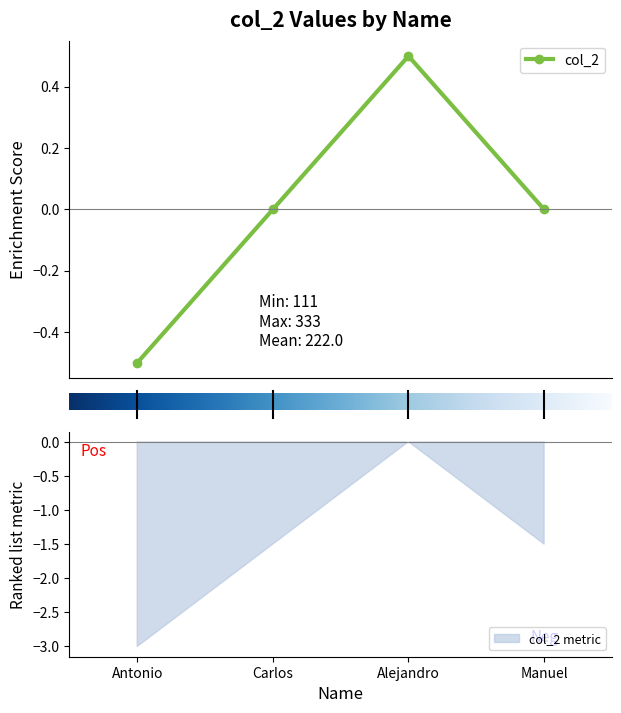

How many lines are shown in the chart?

1